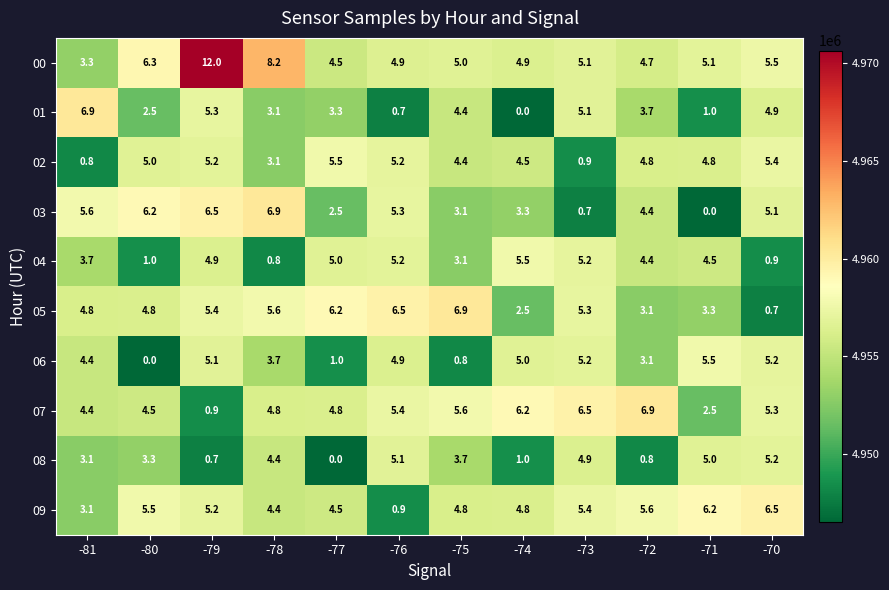

What is the difference between the second highest and minimum values in the 09 series?

5.3